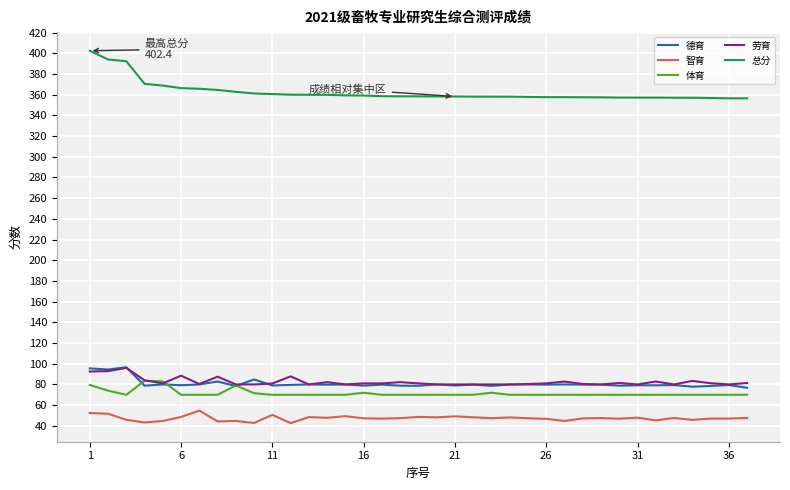

True or false: 总分 and 劳育 cross at least once.

False